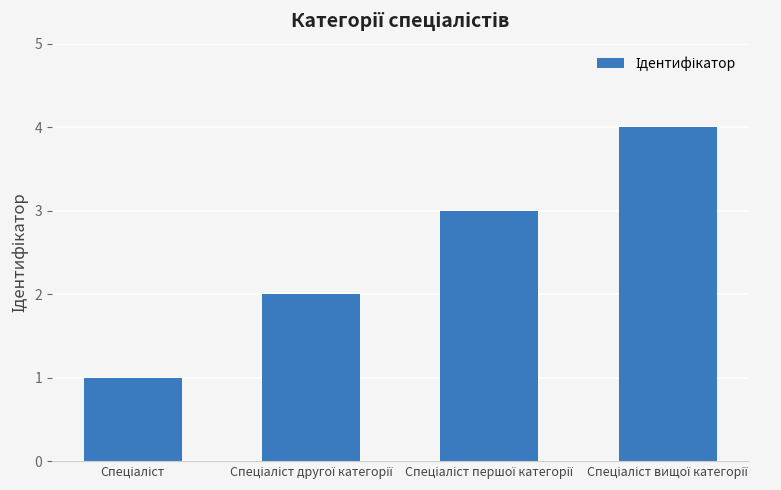

How many distinct data groups are displayed?

1